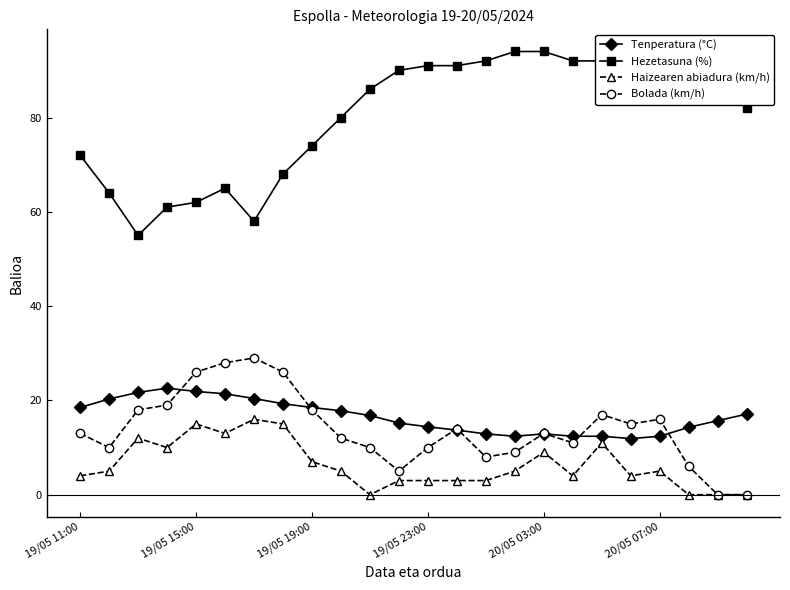

How many series are shown in this chart?

4